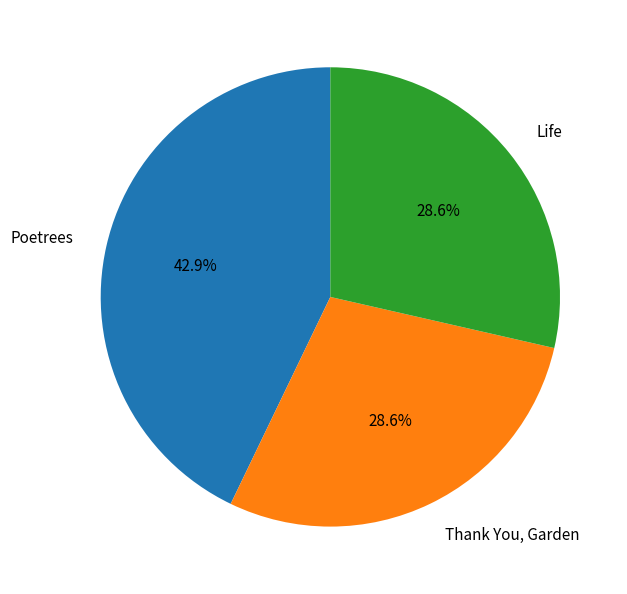

Which category has the biggest portion of the pie?

Poetrees